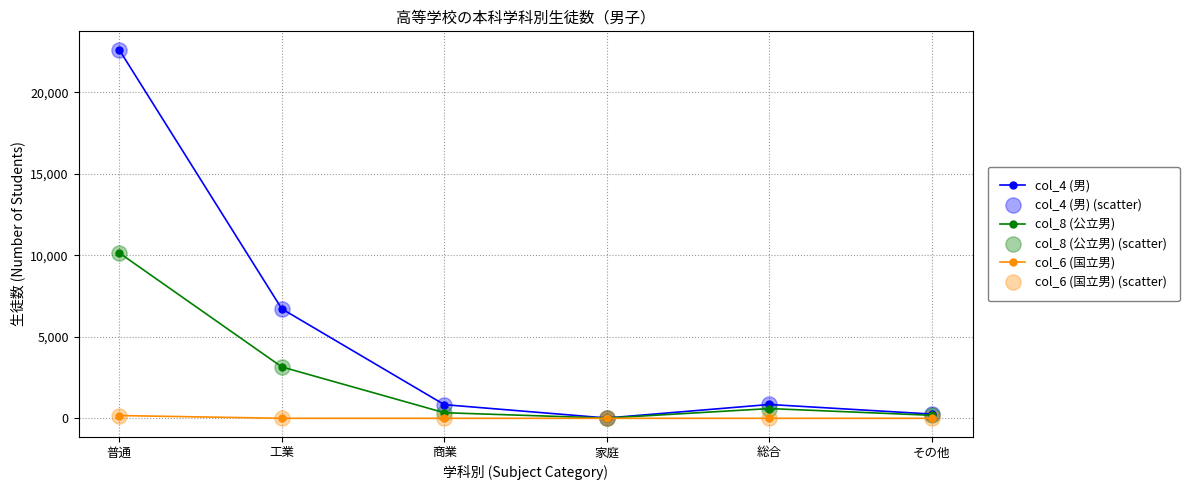

At how many categories does at least one series exceed 4784?

2